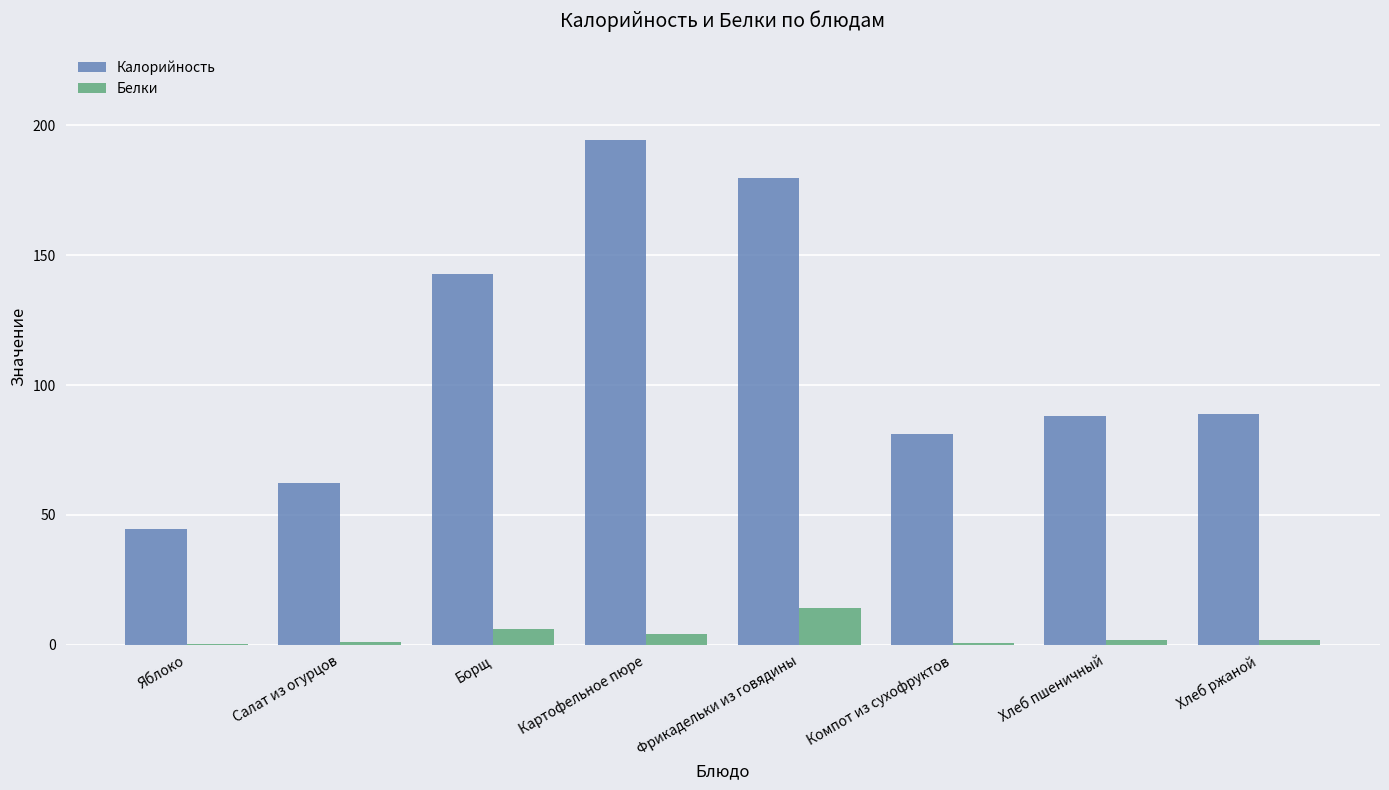

What is the sum of all Белки values?

30.0